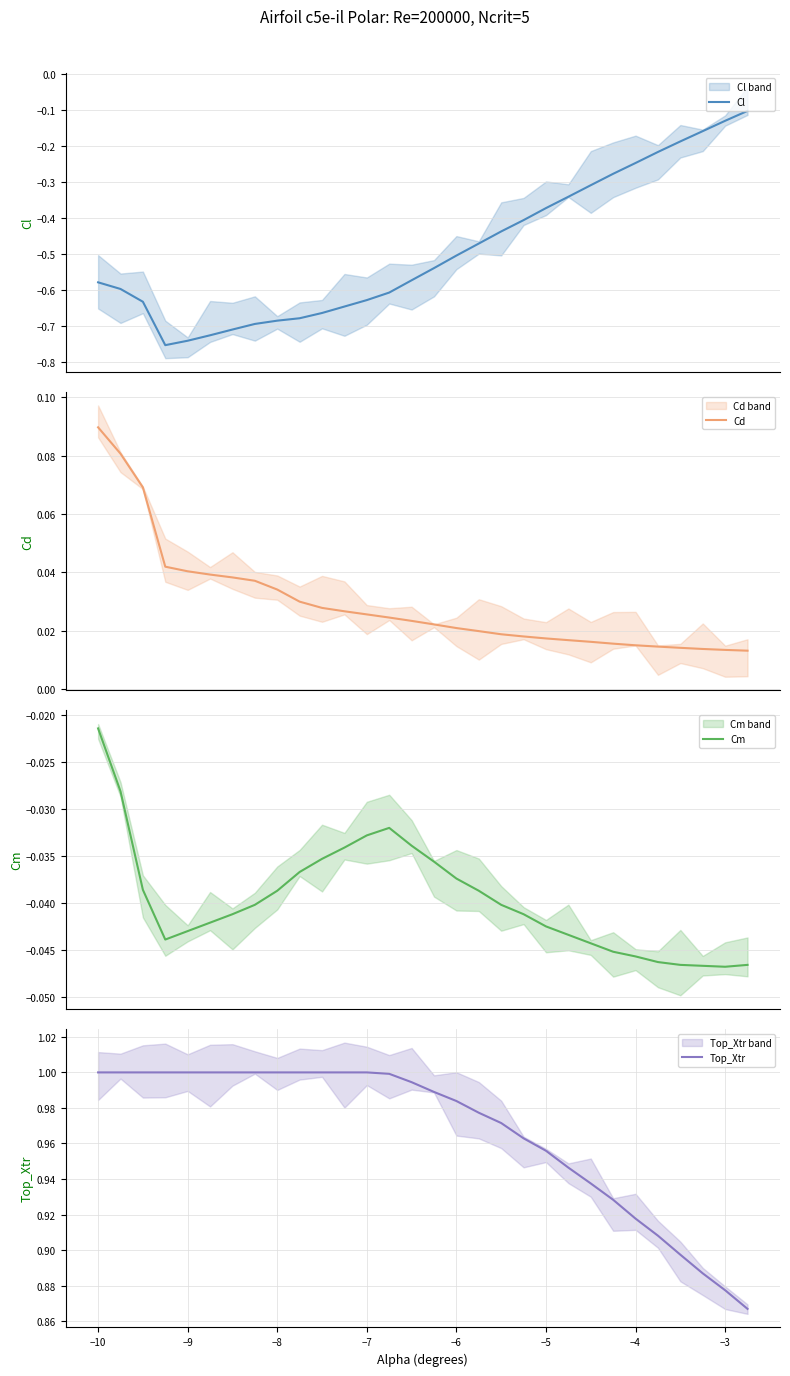

How many lines are shown in the chart?

4